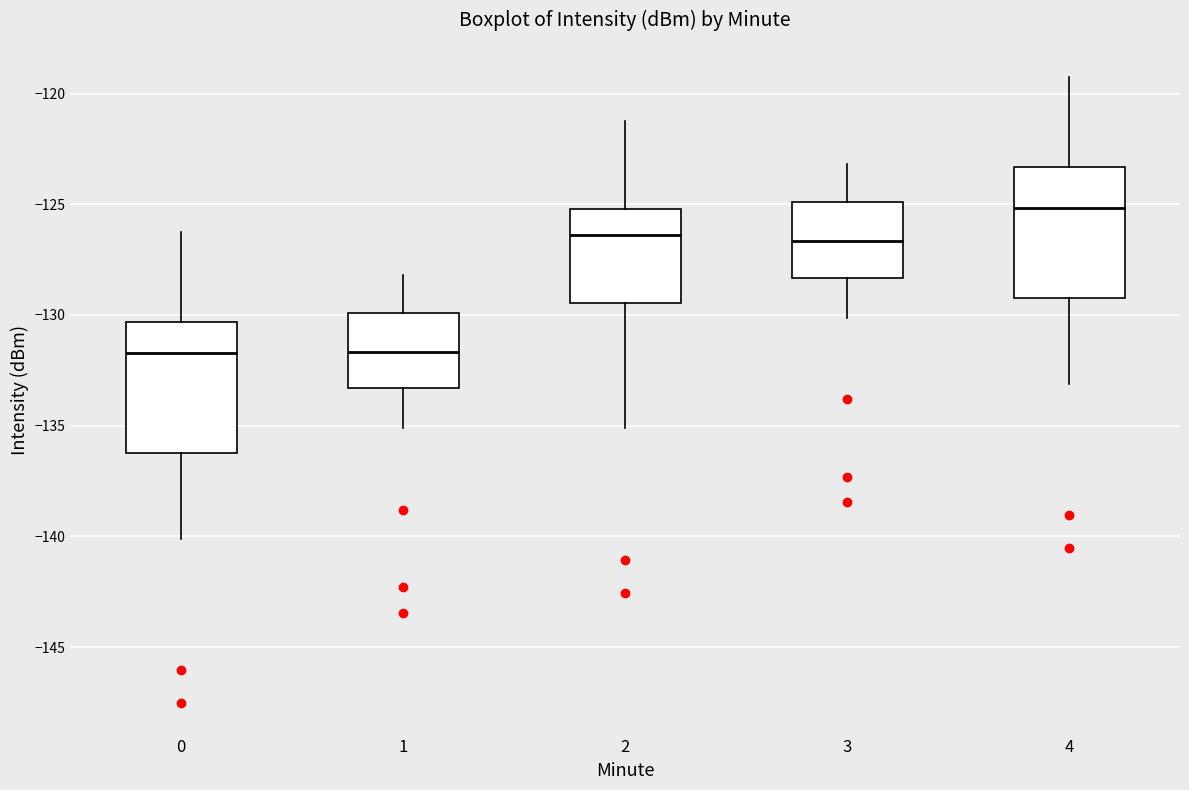

Where does the upper whisker of the box at x = 2 end on the y-axis? The values are not printed on the chart, so give them approximately, as read against the axis.

-121.0